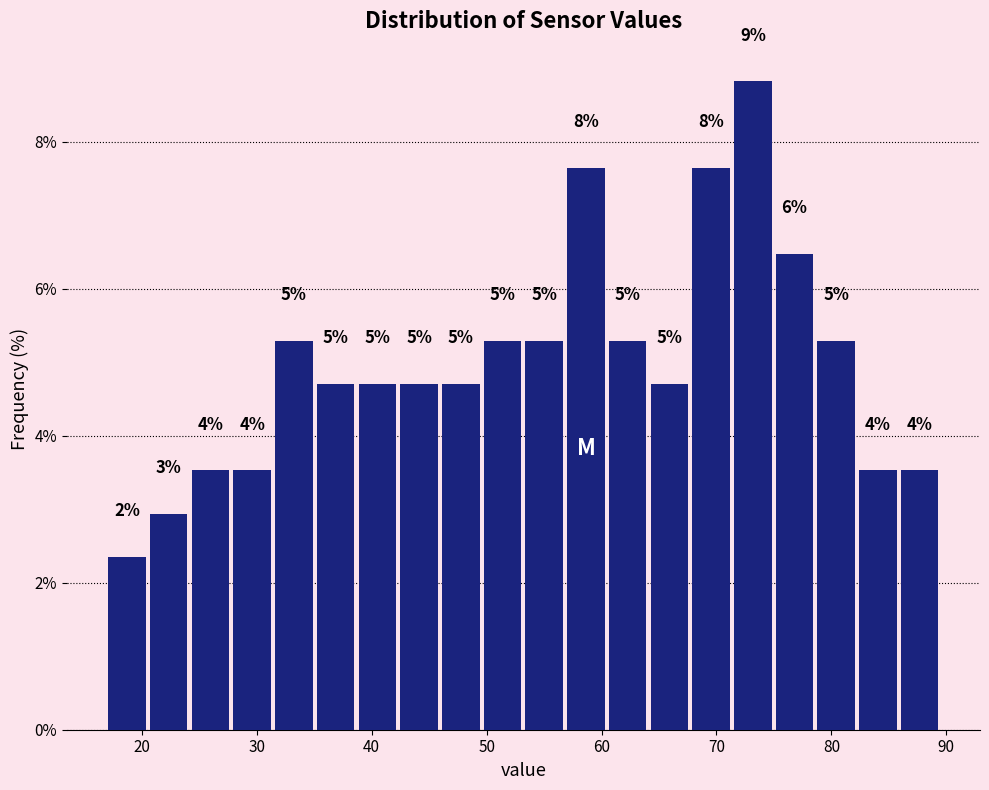

Read against the x-axis, roughly where is the centre of the tallest bar?

73